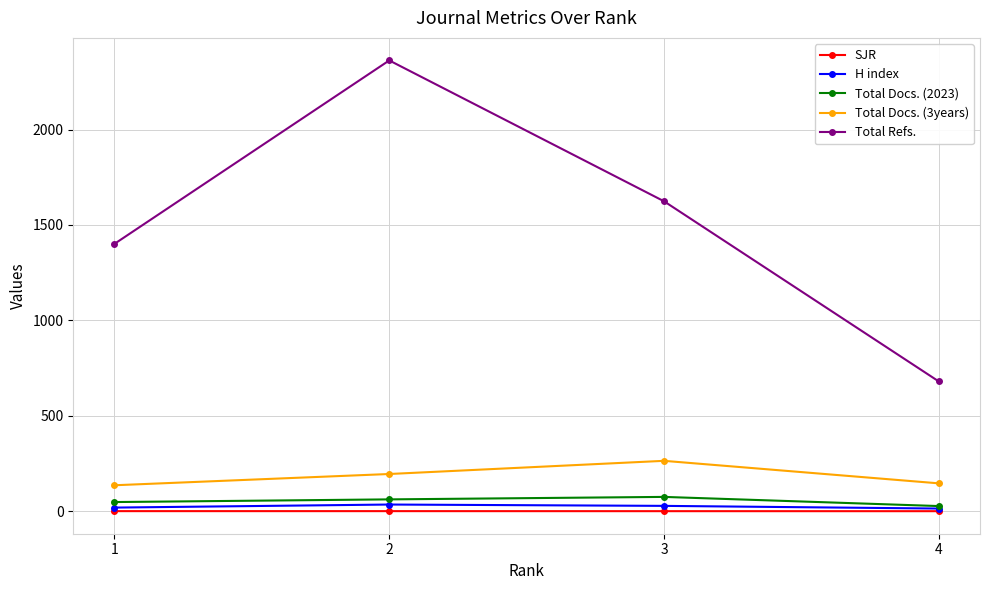

How many categories are shown in the chart?

4